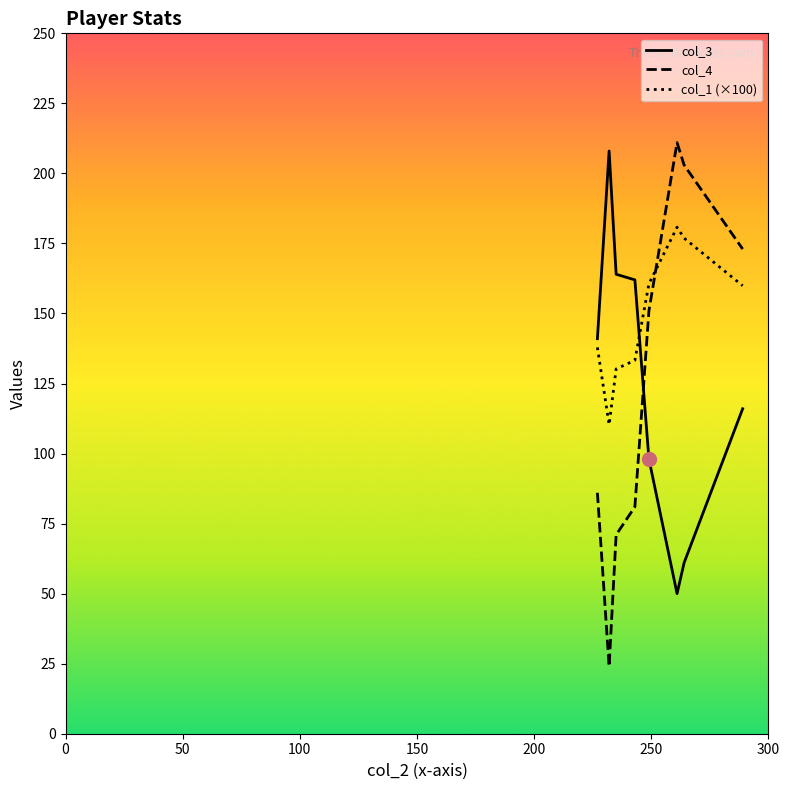

What is the lowest value of the col_1 (×100) series?

110.3